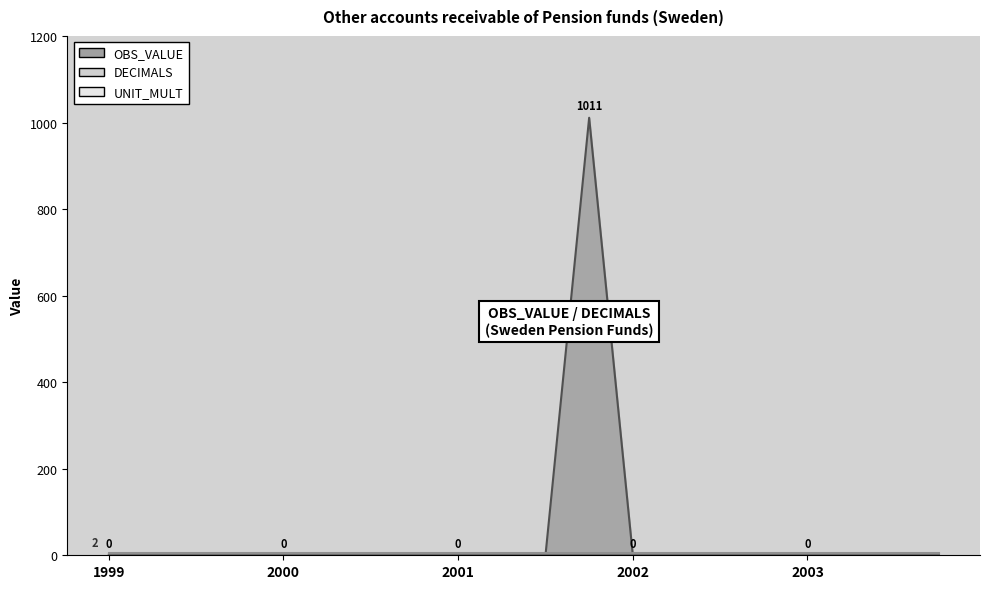

Rank the series at 2000-Q4 from lowest to highest value.

OBS_VALUE, DECIMALS, UNIT_MULT